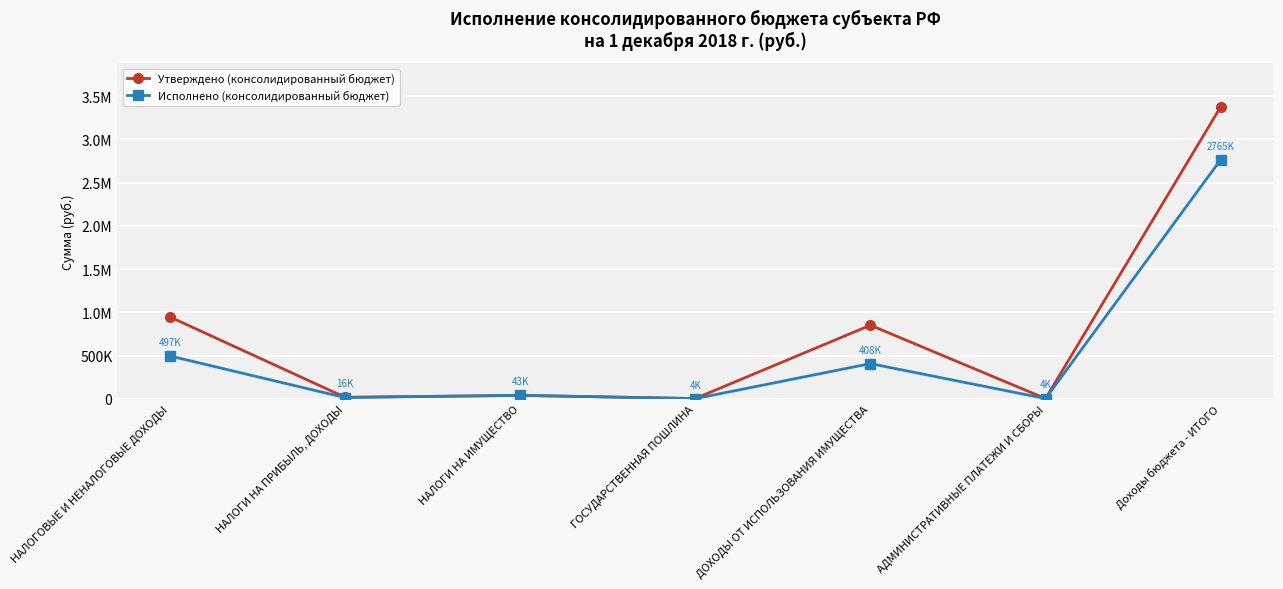

How many intersections are there between Исполнено (консолидированный бюджет) and Утверждено (консолидированный бюджет)?

2